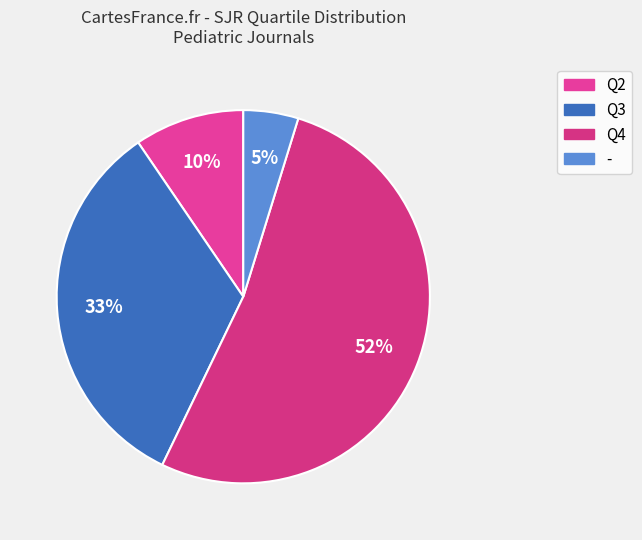

Count the number of slices in the pie.

4